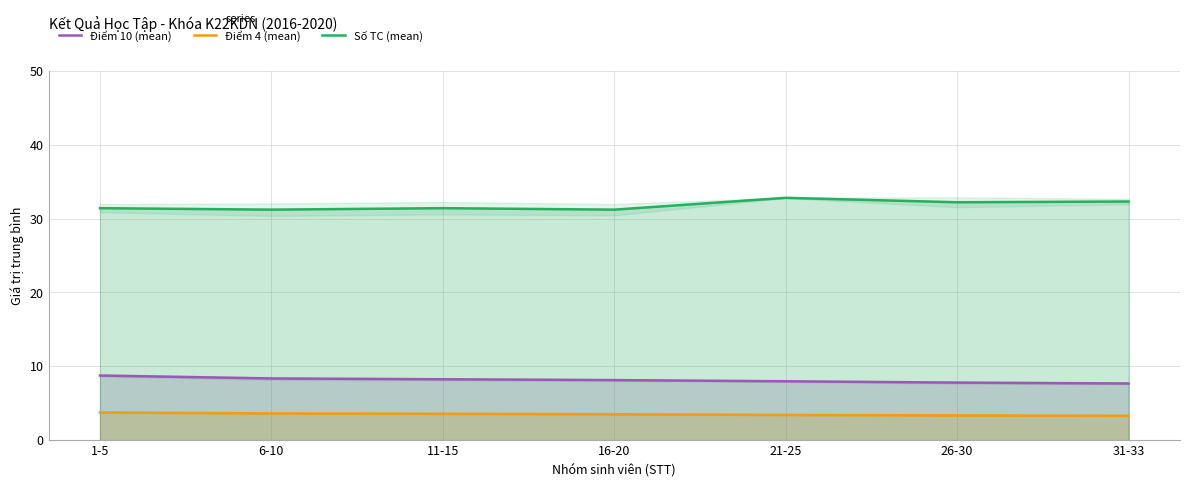

Count the number of categories in the chart.

7